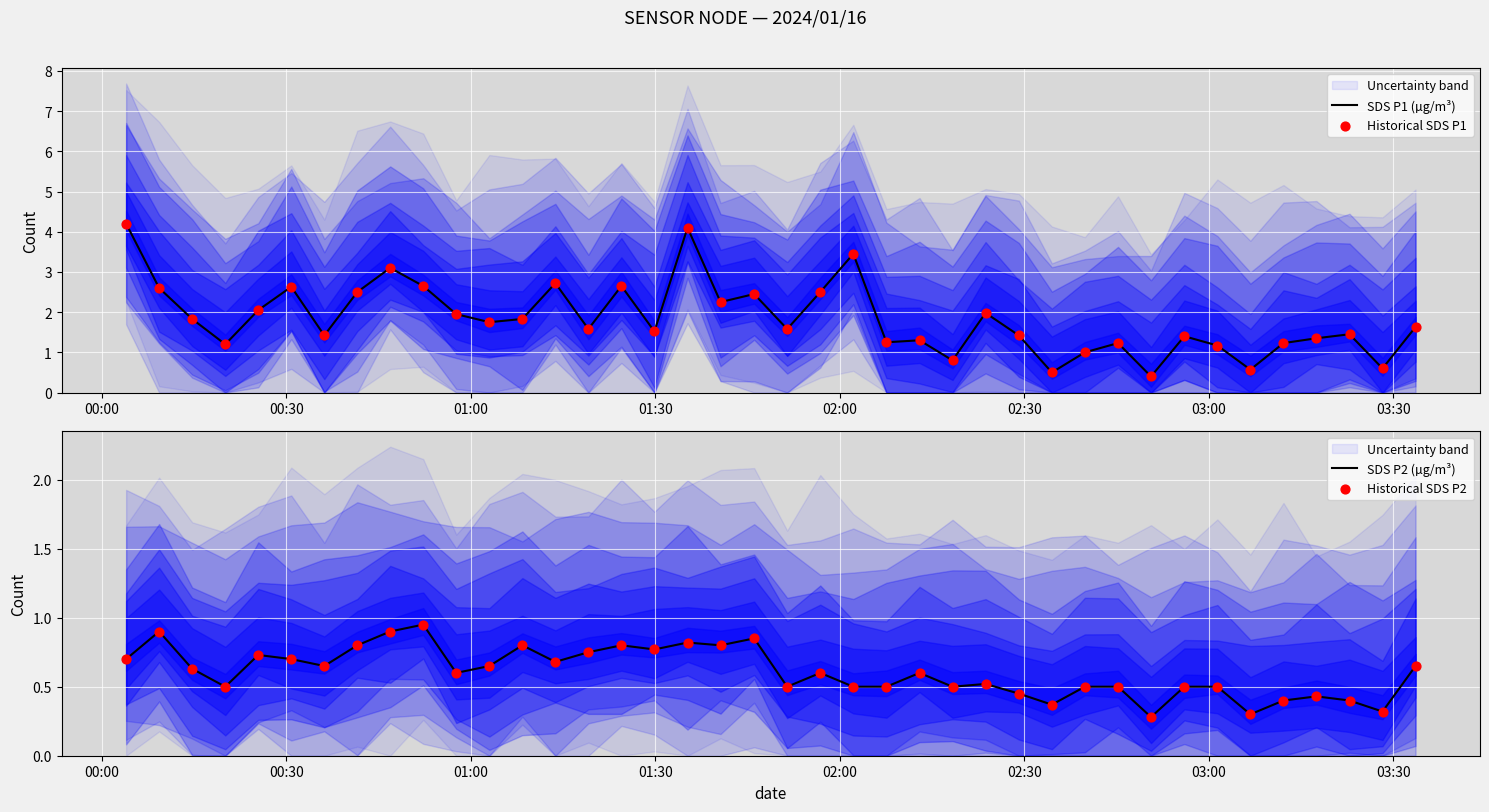

What is the lowest value of the SDS P1 (µg/m³) series?

0.4